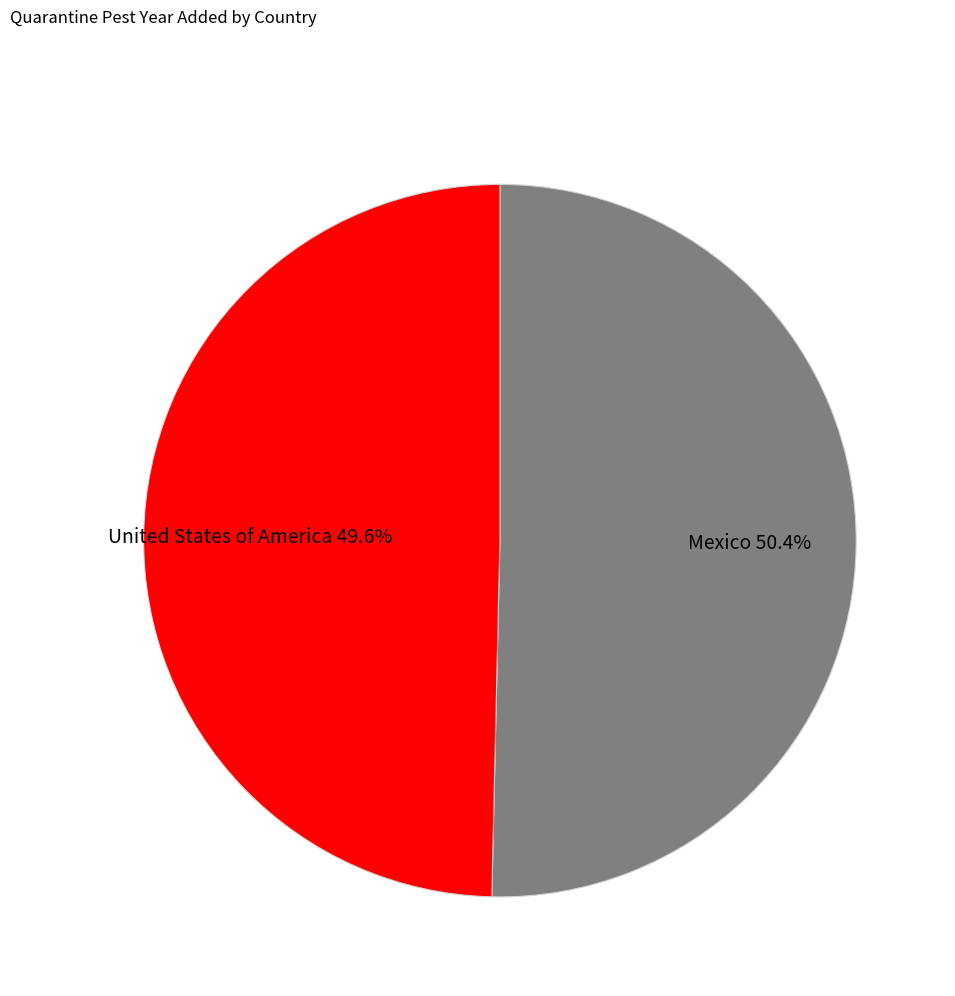

Does Mexico represent more than half of the total?

Yes